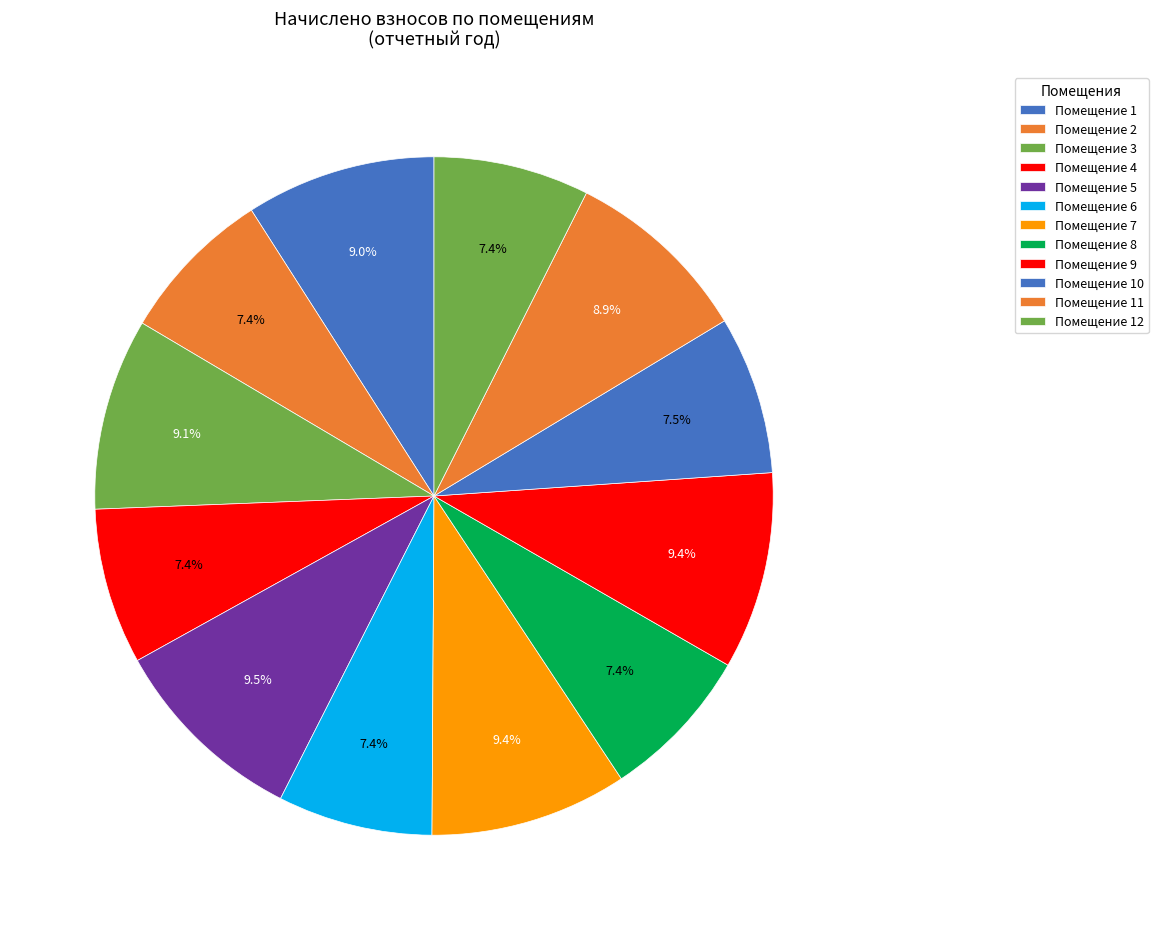

What is the smallest slice in the pie chart?

6